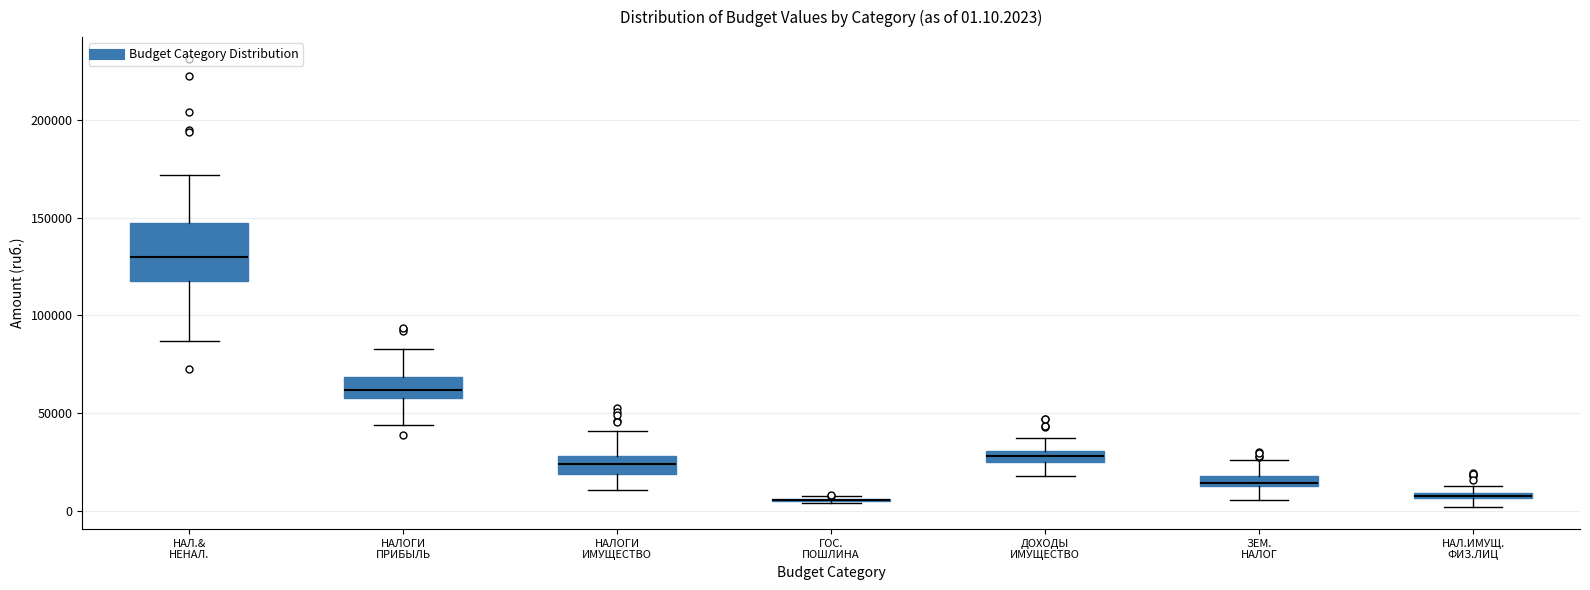

Comparing the boxes themselves (not the whiskers), which one is the tallest?

НАЛ.& НЕНАЛ.